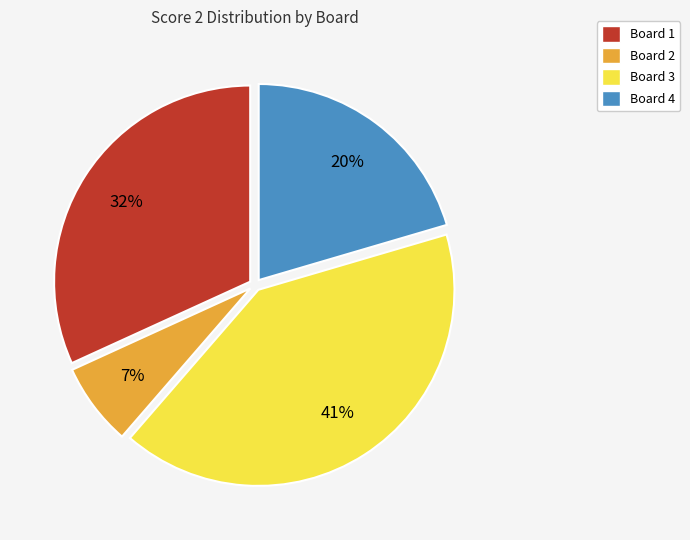

To the nearest percent, what is the difference between the largest and smallest slice percentages?

34%